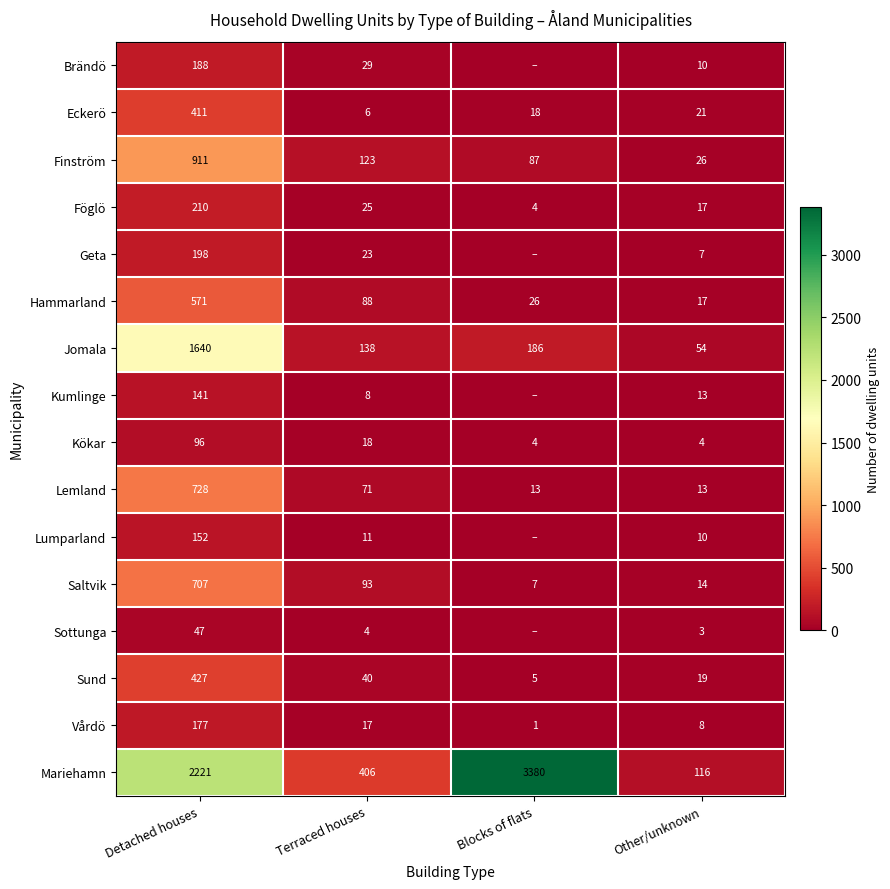

Where does the Kökar series first go above 18?

Detached houses